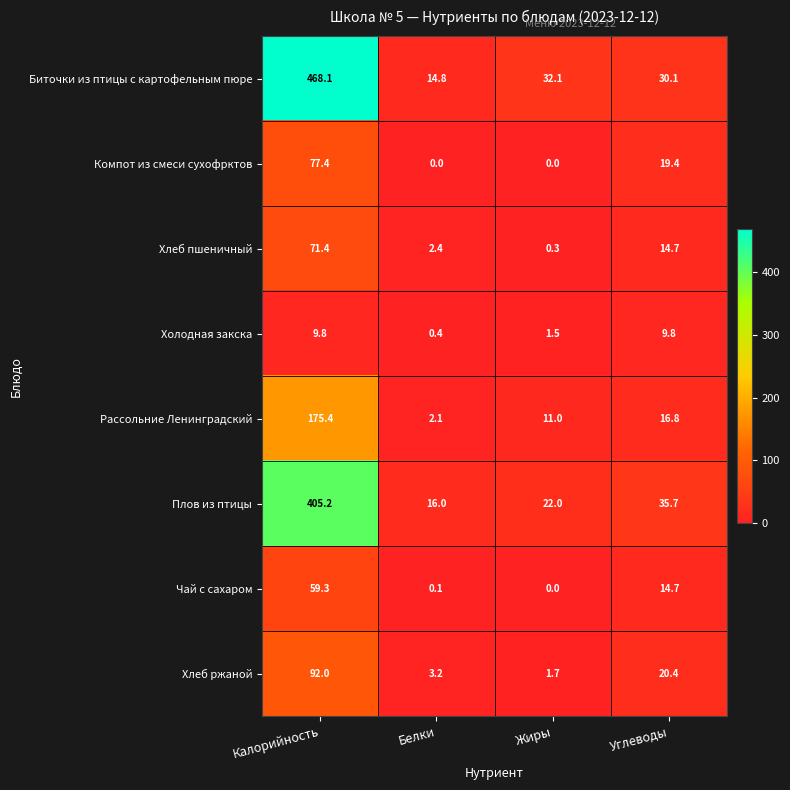

True or false: Хлеб пшеничный has a value of 20.6 at Углеводы.

False